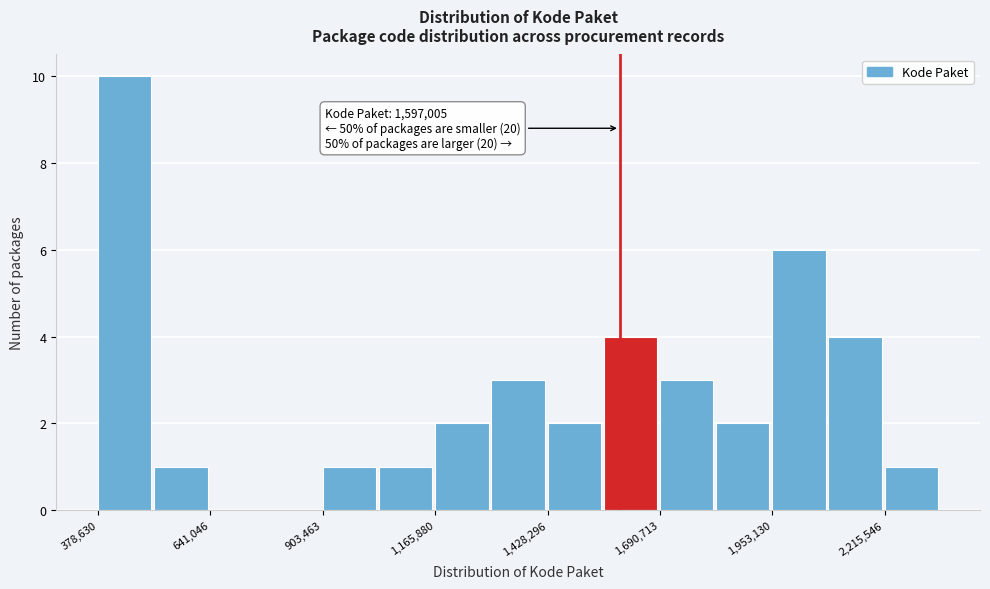

Read against the x-axis, roughly where is the centre of the tallest bar?

450000